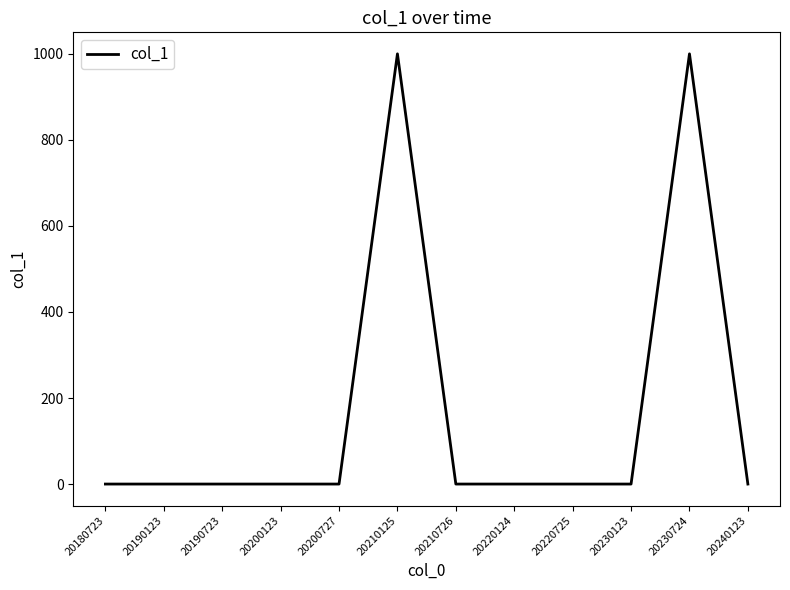

What is the greatest value displayed?

1000